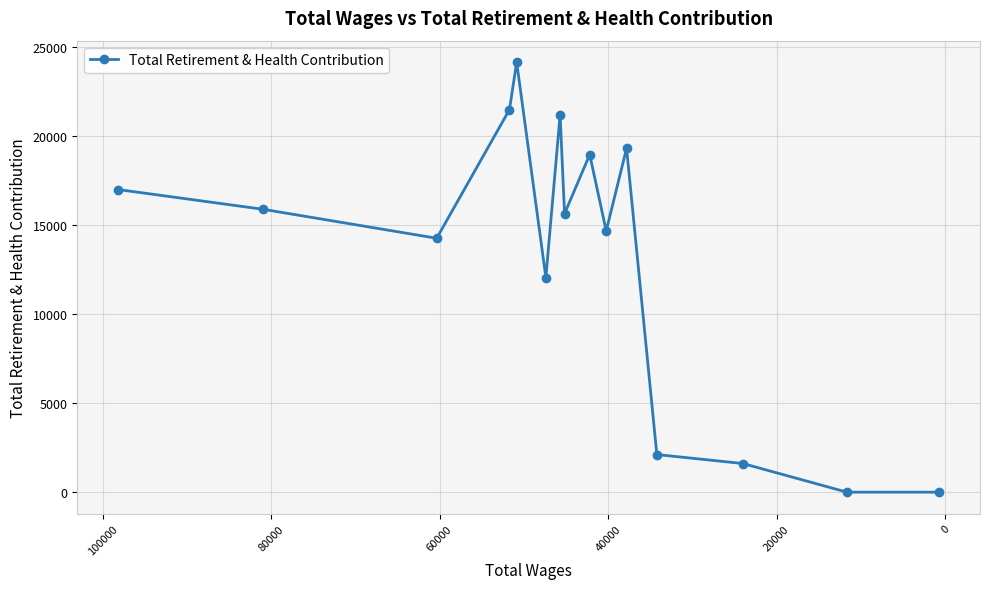

Reading left to right, what are all the values shown in this chart?

17001	15894	14265	21494	24159	12059	21199	15646	18967	14677	19321	2113	1609	0	0